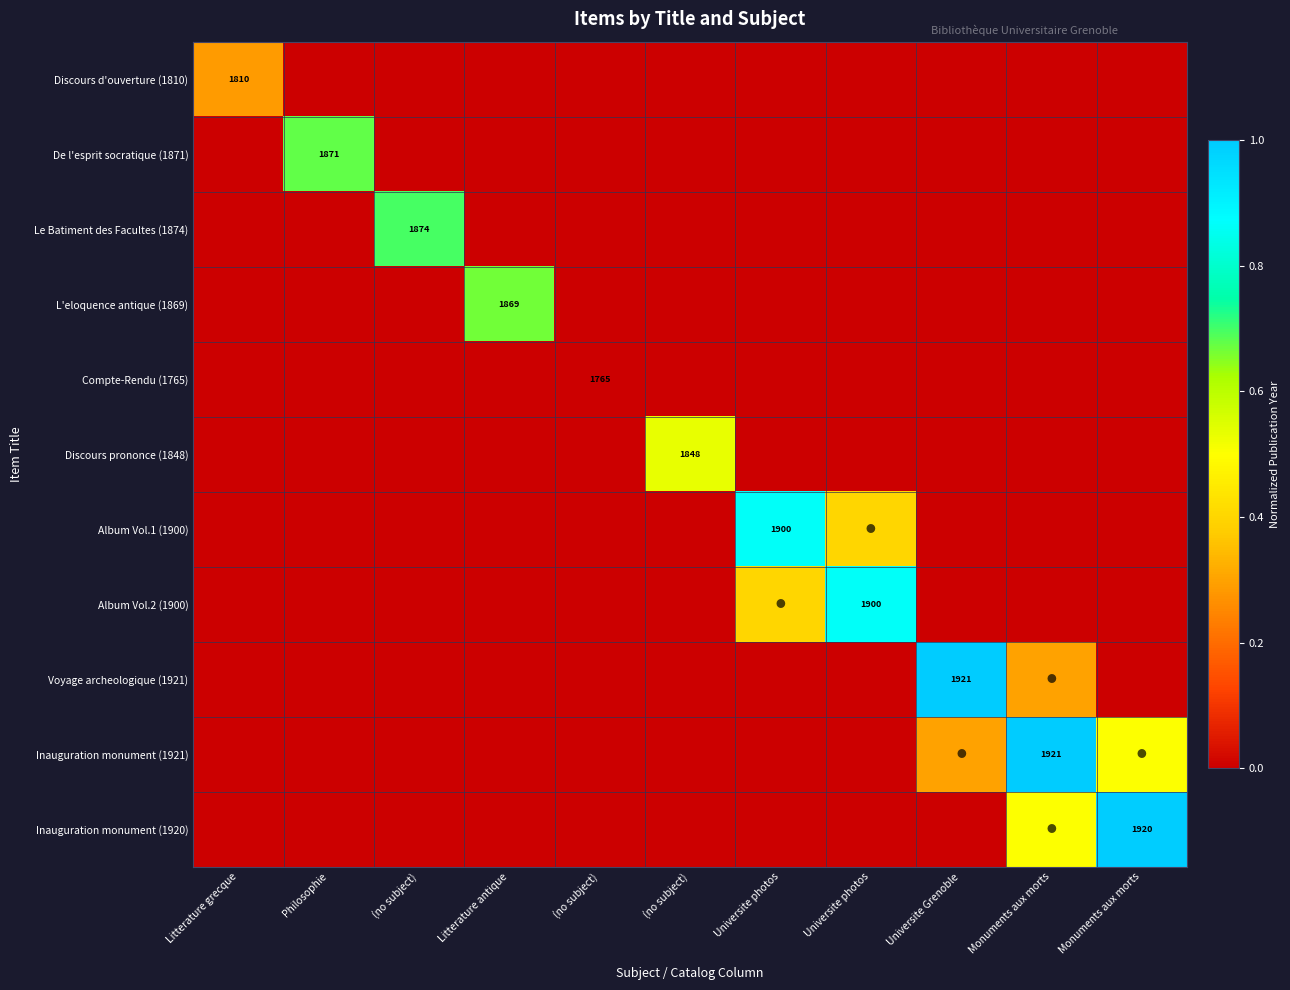

What is the sum of all Discours d'ouverture (1810) values?

0.3